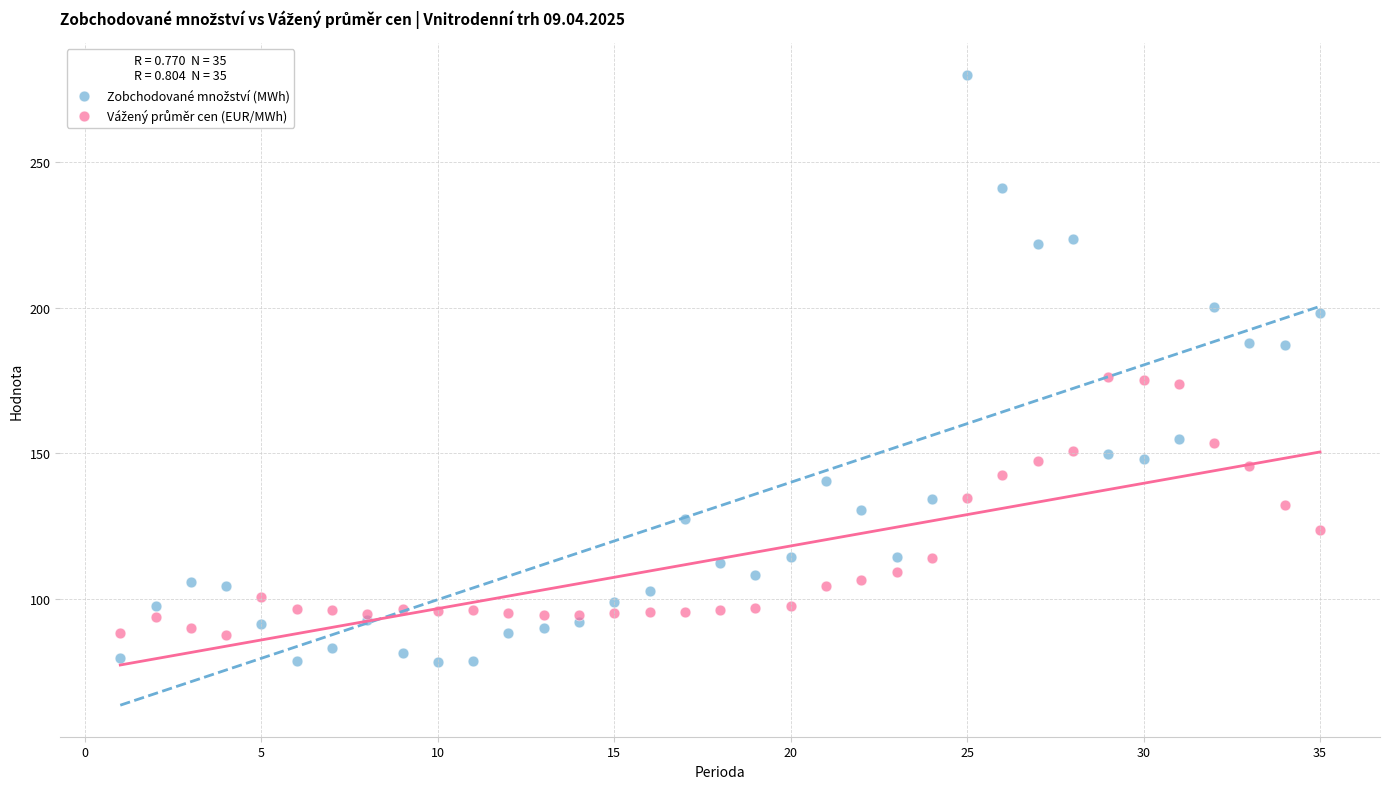

What is the X range (max minus min) for the scatter plot?

34.0